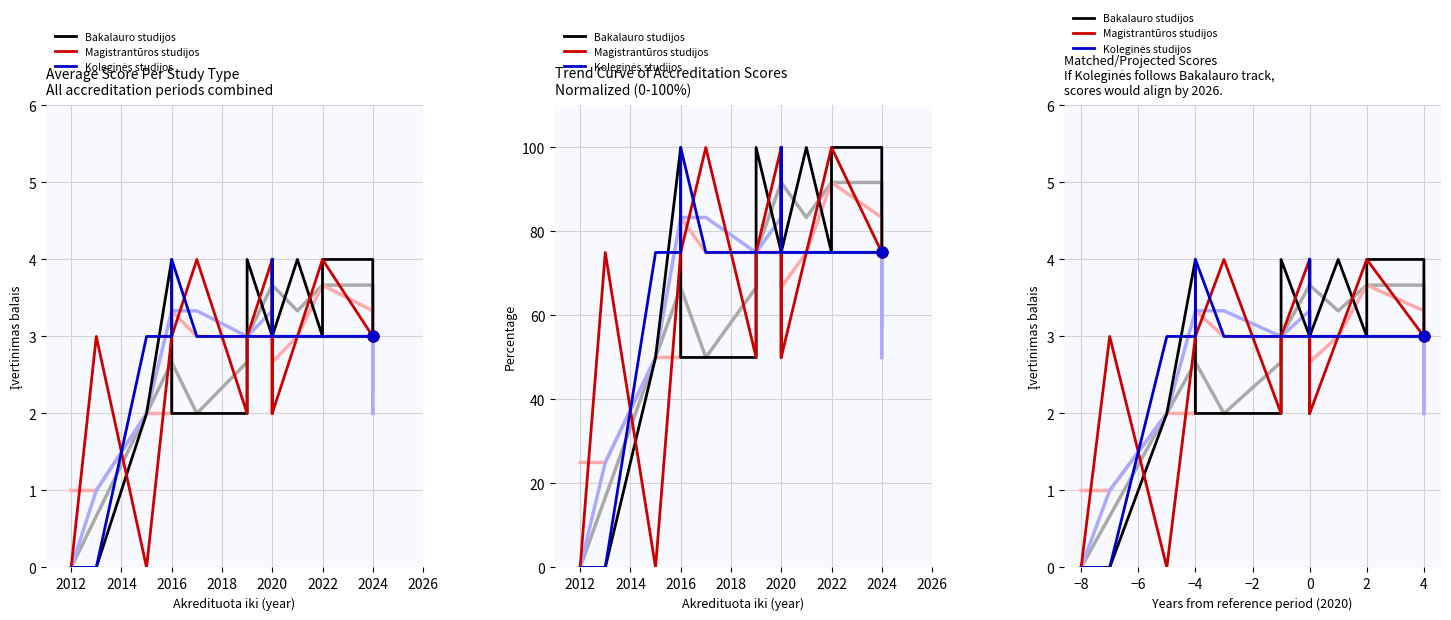

What are all the series names shown in the legend?

Bakalauro studijos, Magistrantūros studijos, Koleginės studijos